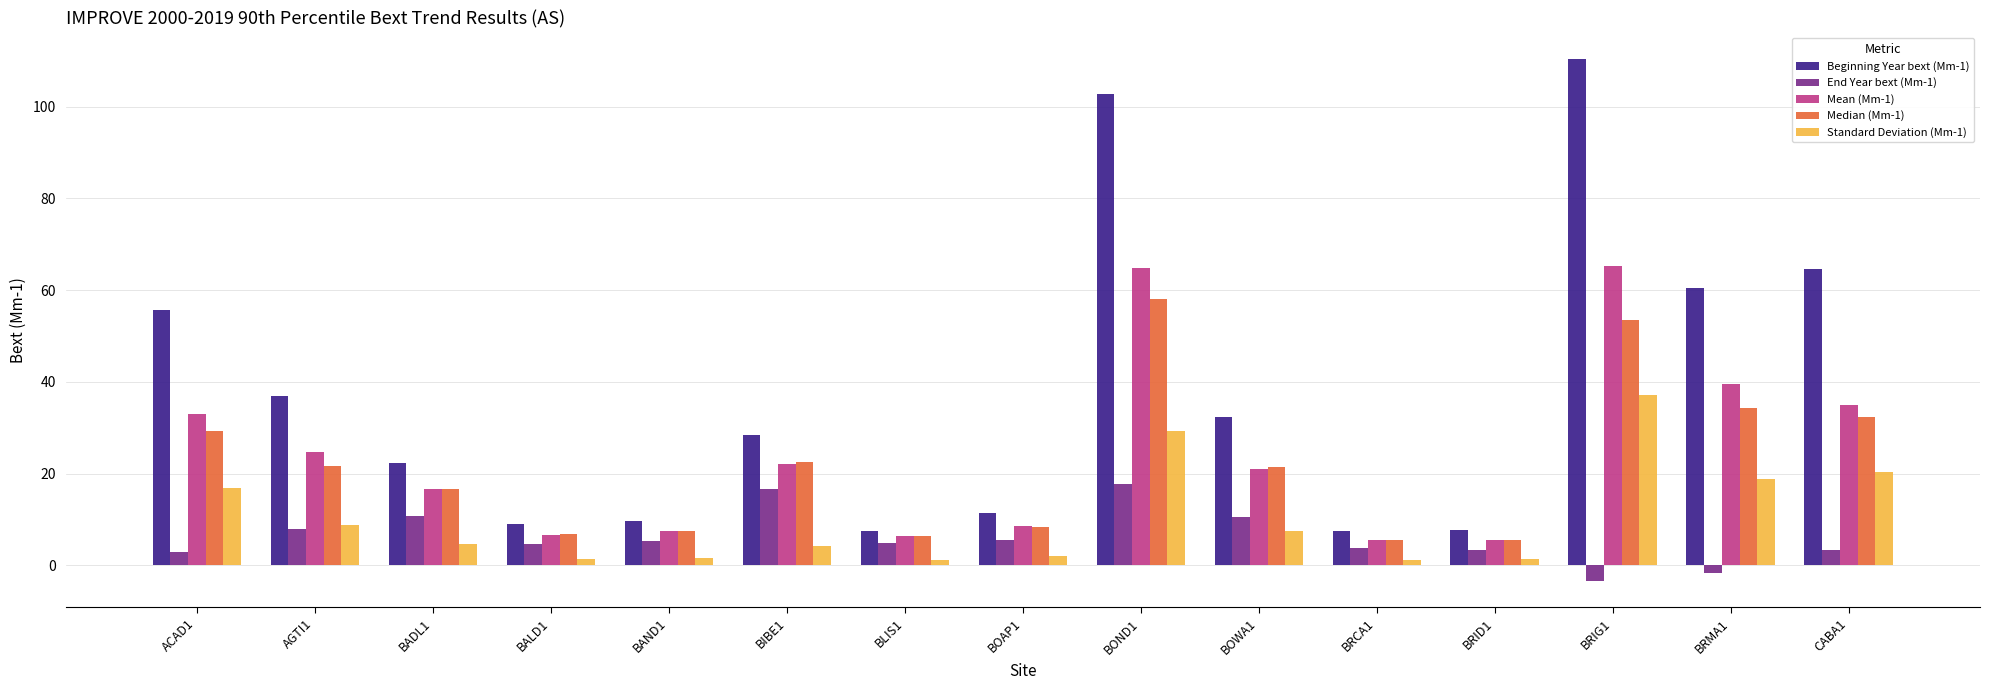

How many data points does each series have?

15